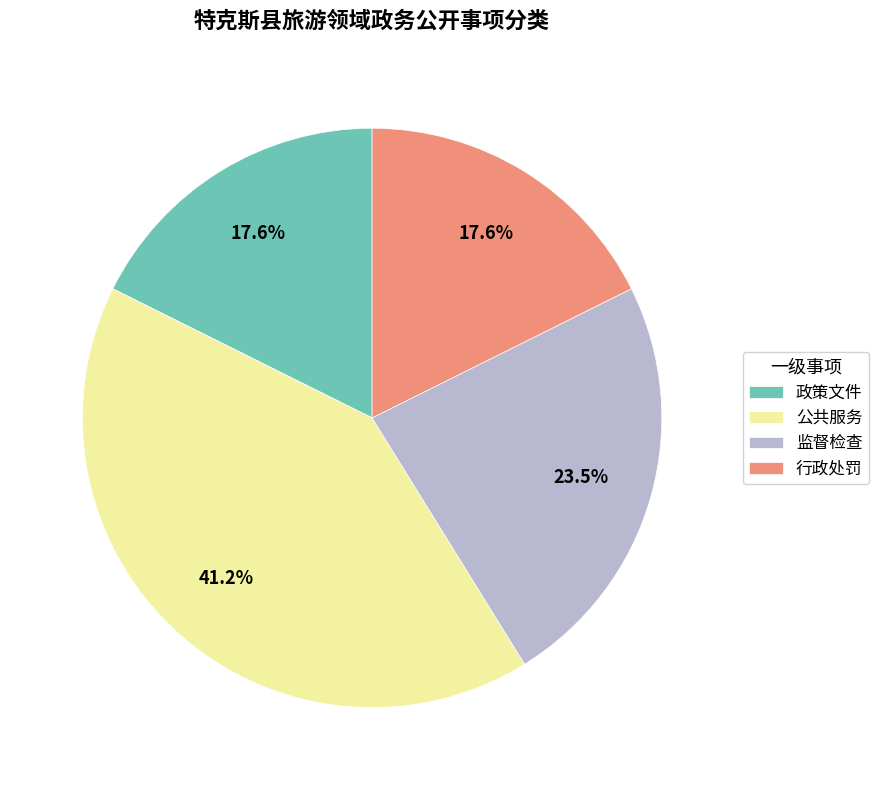

Is there any slice that represents more than half of the pie?

No